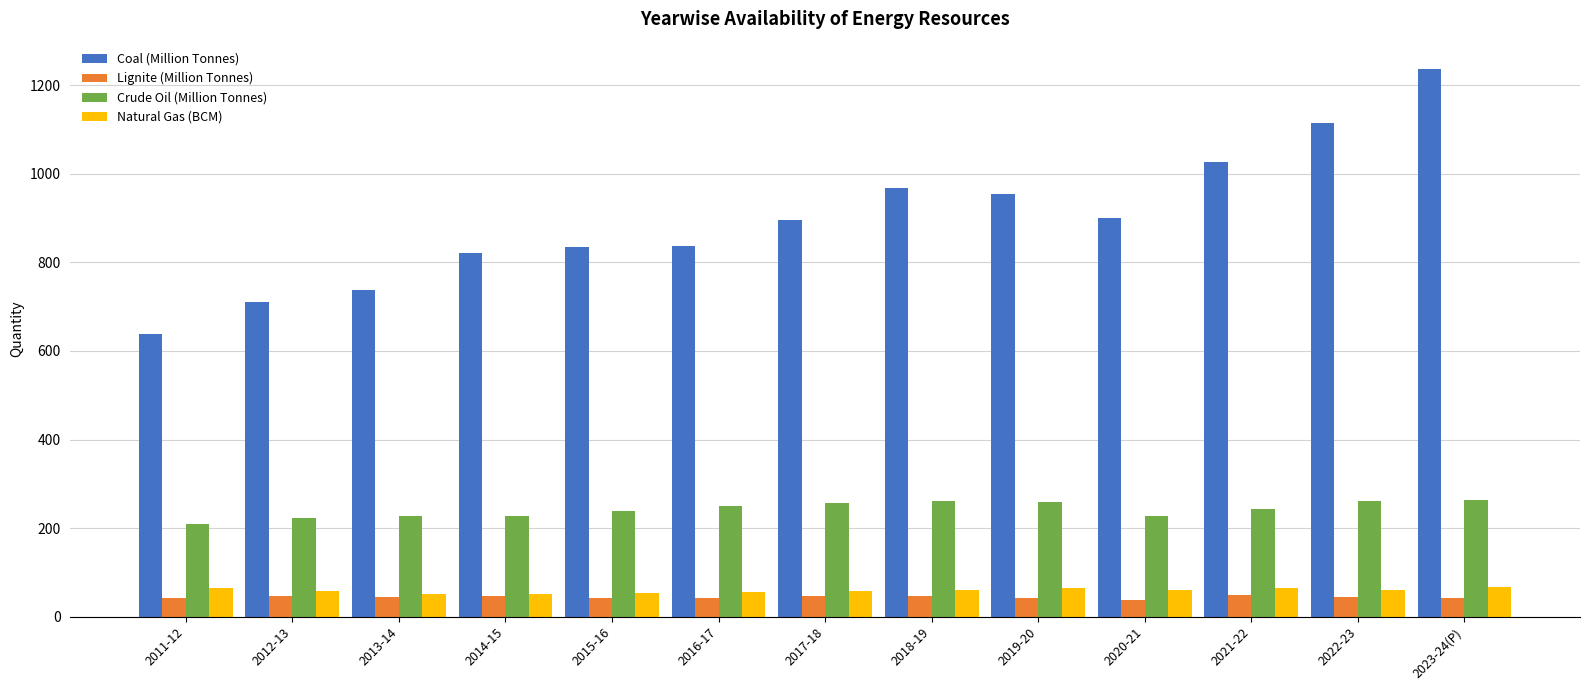

What are all the series names shown in the legend?

Coal (Million Tonnes), Lignite (Million Tonnes), Crude Oil (Million Tonnes), Natural Gas (BCM)